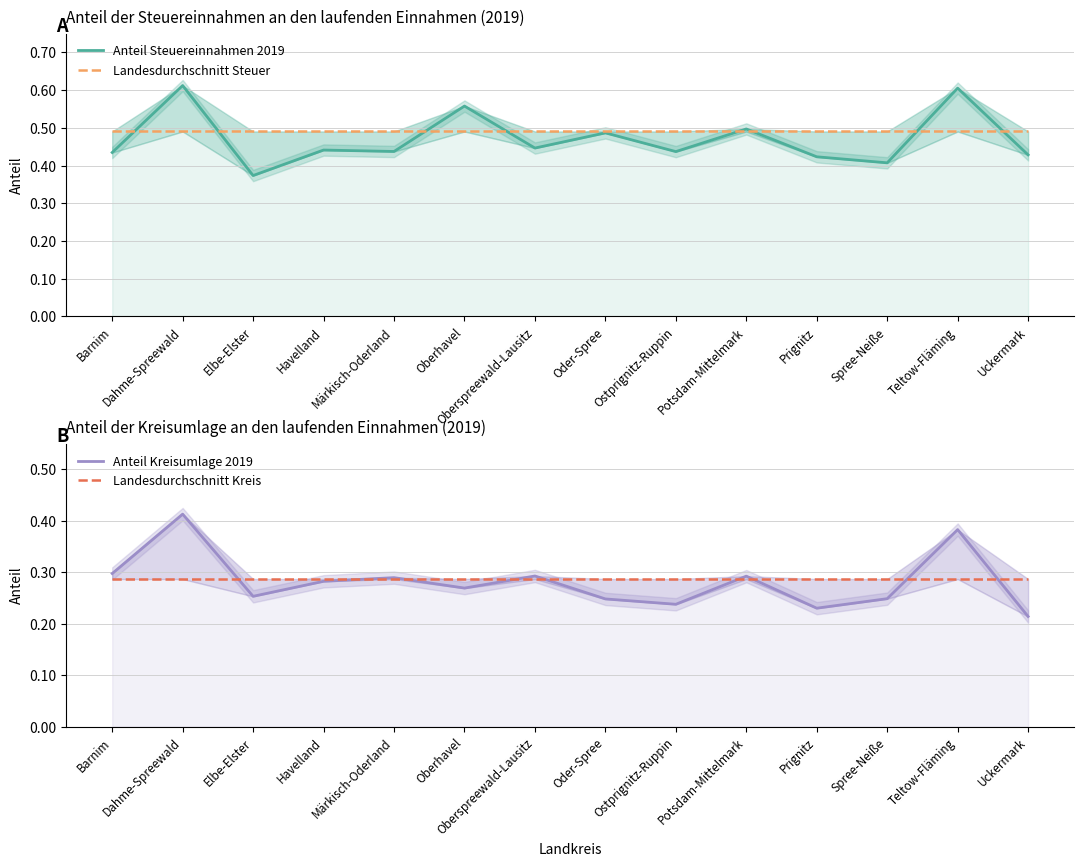

Which category has the lowest value in the Landesdurchschnitt Kreis series?

Barnim